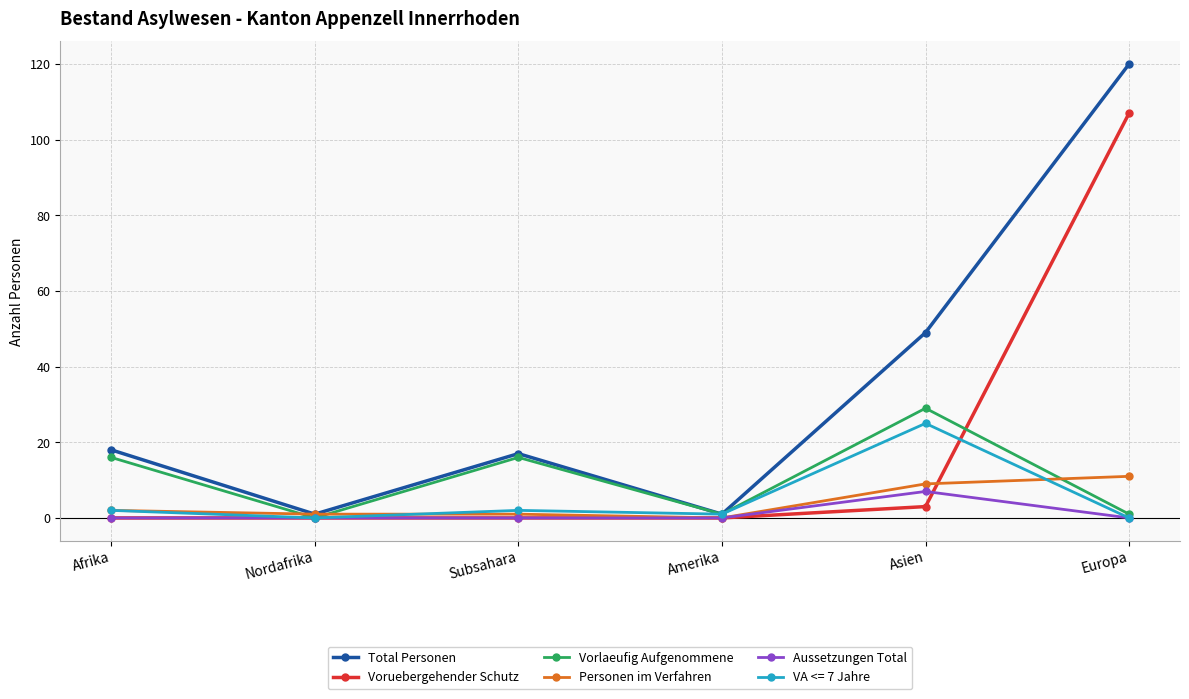

What is the approximate value of Vorlaeufig Aufgenommene at Subsahara, to the nearest 5?

15